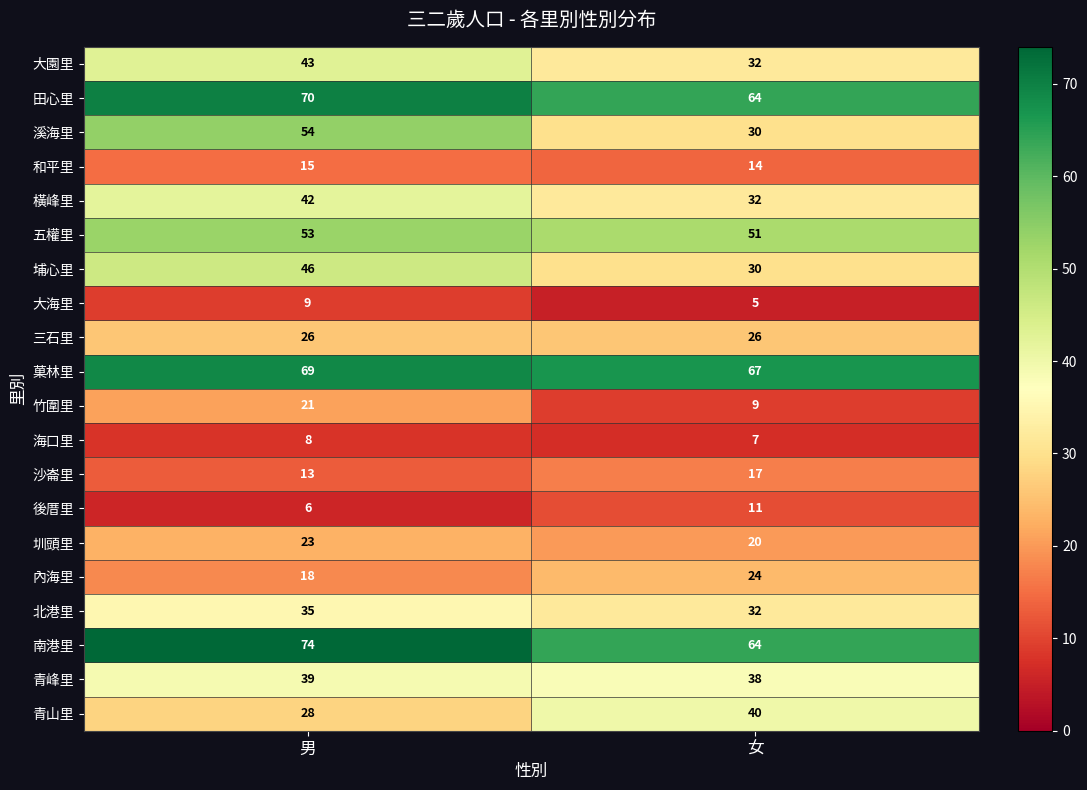

Rank the series by their maximum value, from lowest to highest.

海口里, 大海里, 後厝里, 和平里, 沙崙里, 竹圍里, 圳頭里, 內海里, 三石里, 北港里, 青峰里, 青山里, 橫峰里, 大園里, 埔心里, 五權里, 溪海里, 菓林里, 田心里, 南港里